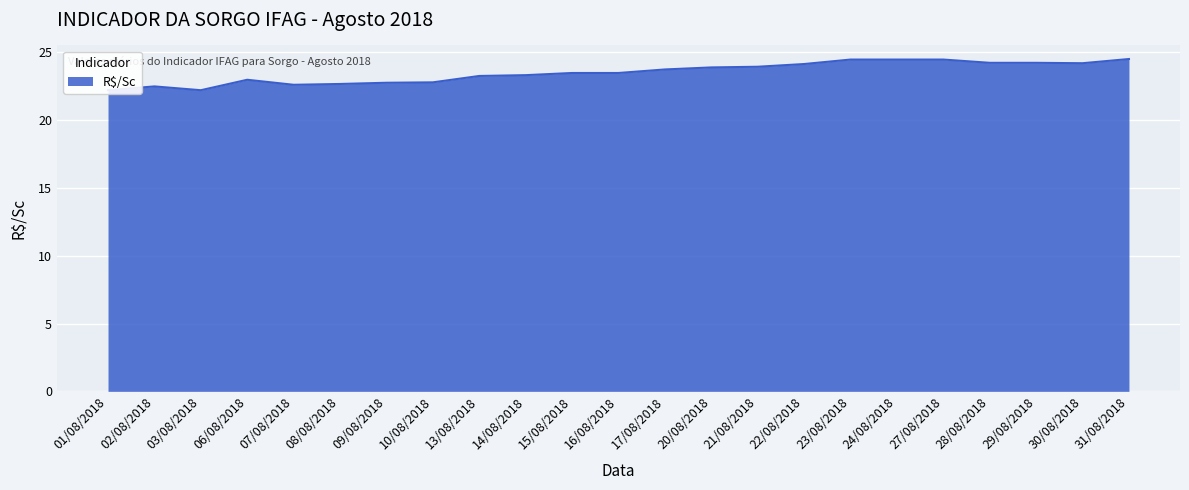

What is the change in value from 21/08/2018 to 29/08/2018?

+0.3